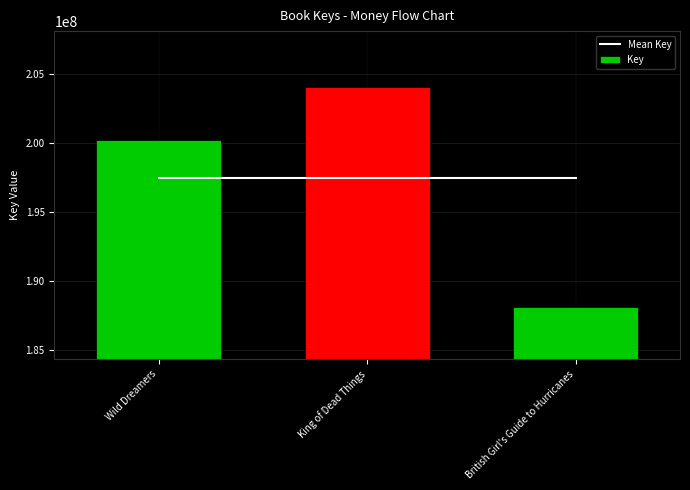

True or false: Mean Key has a value of 332130518.4 at King of Dead Things.

False